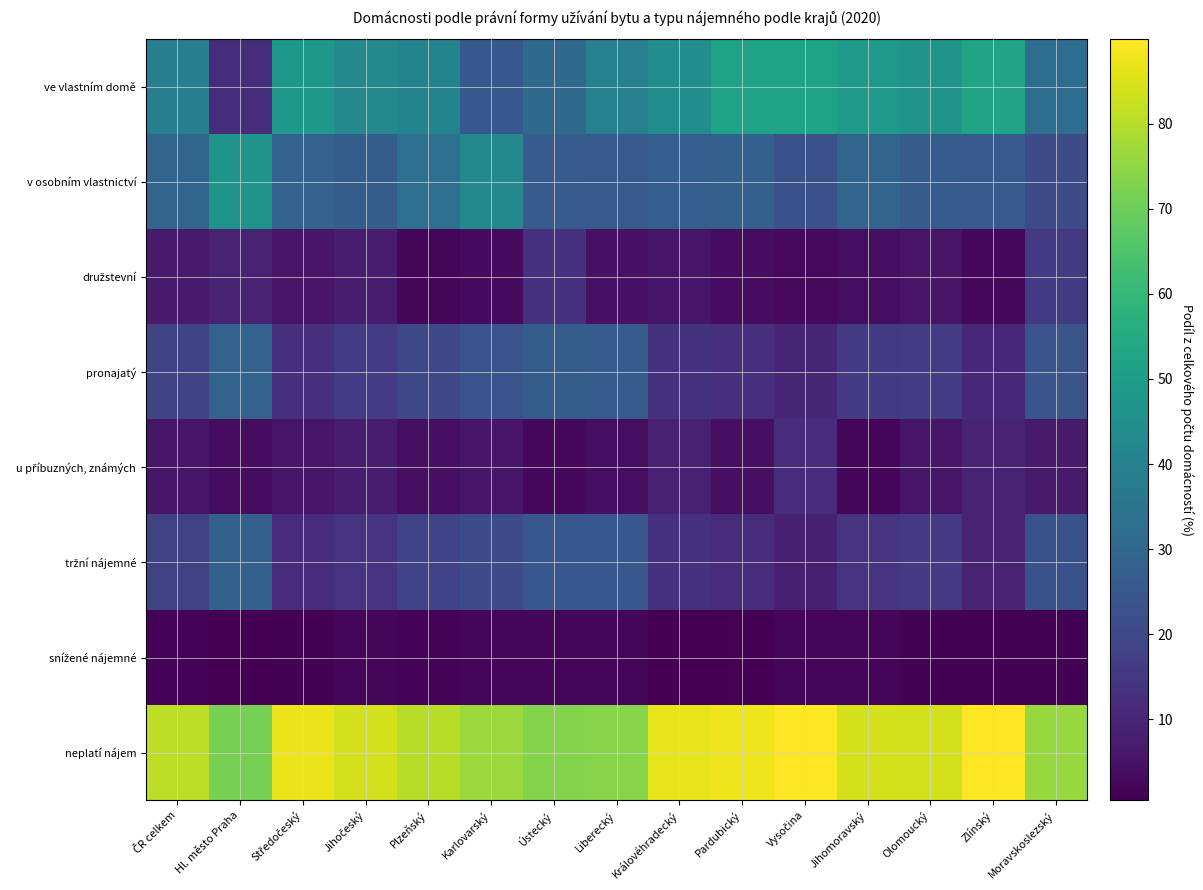

At how many categories does at least one series exceed 16?

15